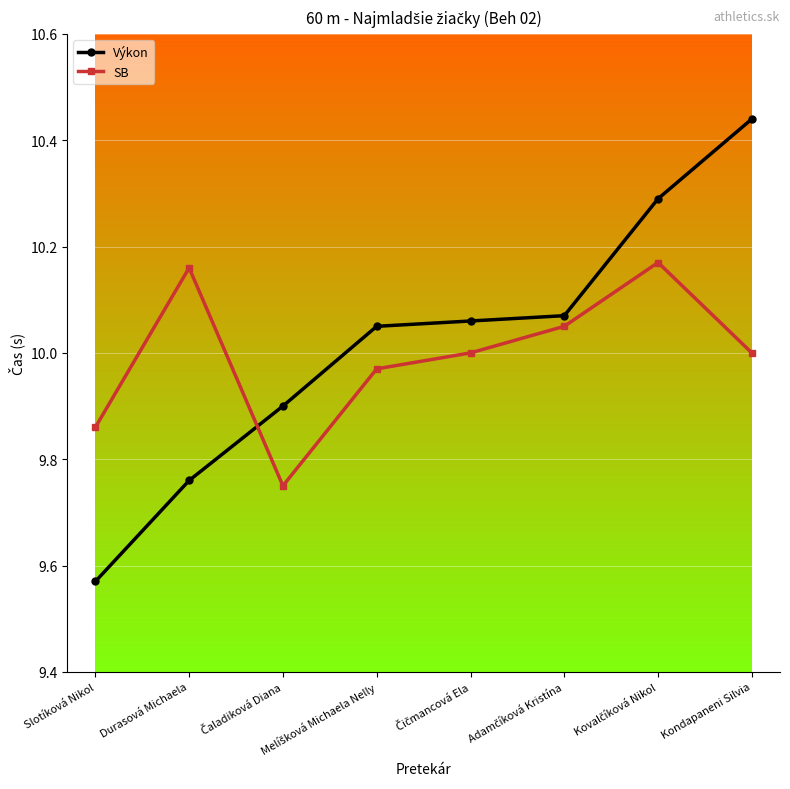

Which series ends up on top after the final intersection of Výkon and SB?

Výkon